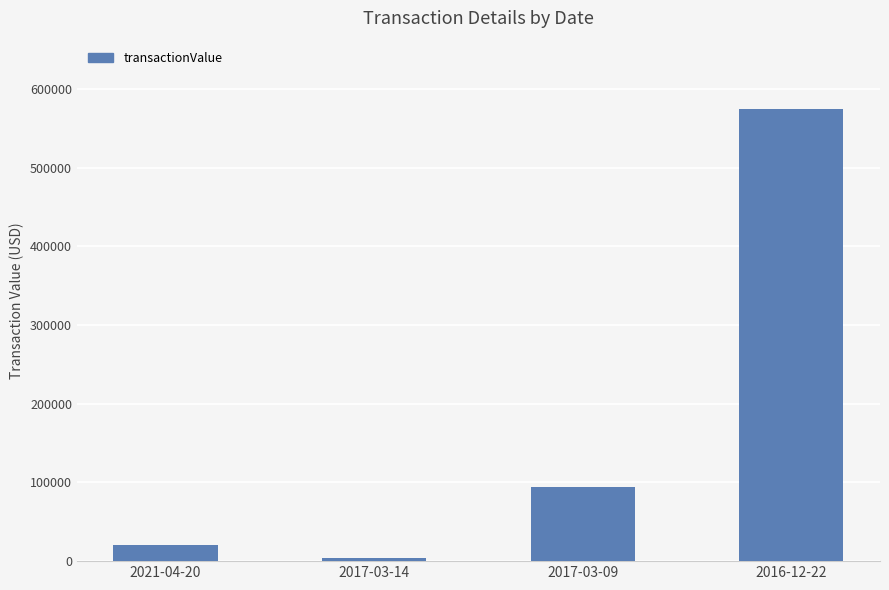

At which label is the value closest to 289302?

2017-03-09